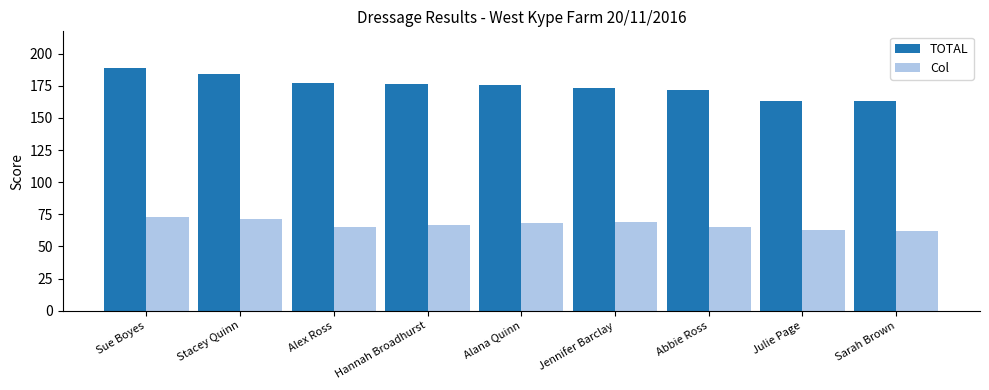

How many values in the Col series are below 67?

4